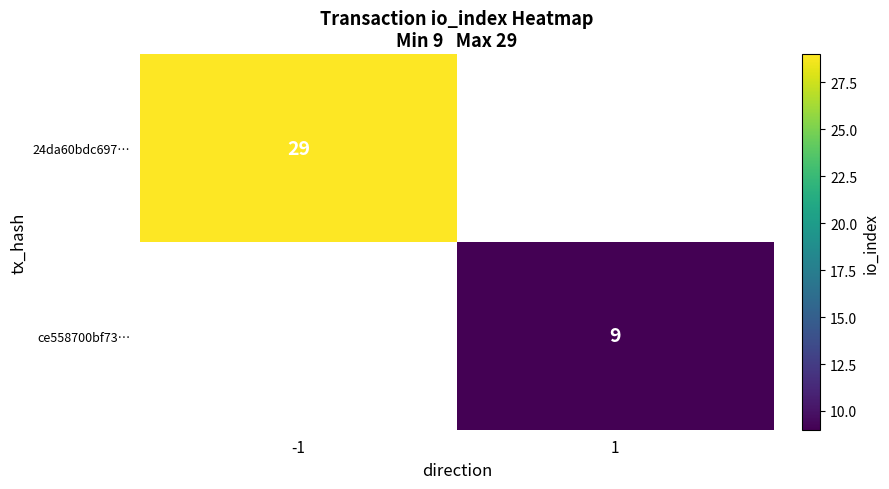

At how many categories does at least one series exceed 26?

1